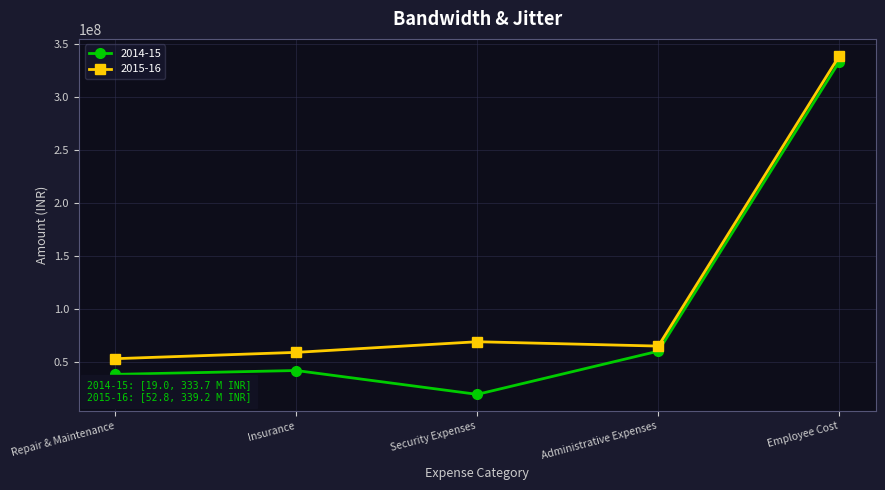

Is it true that 2015-16 equals 111085551 at Administrative Expenses?

False